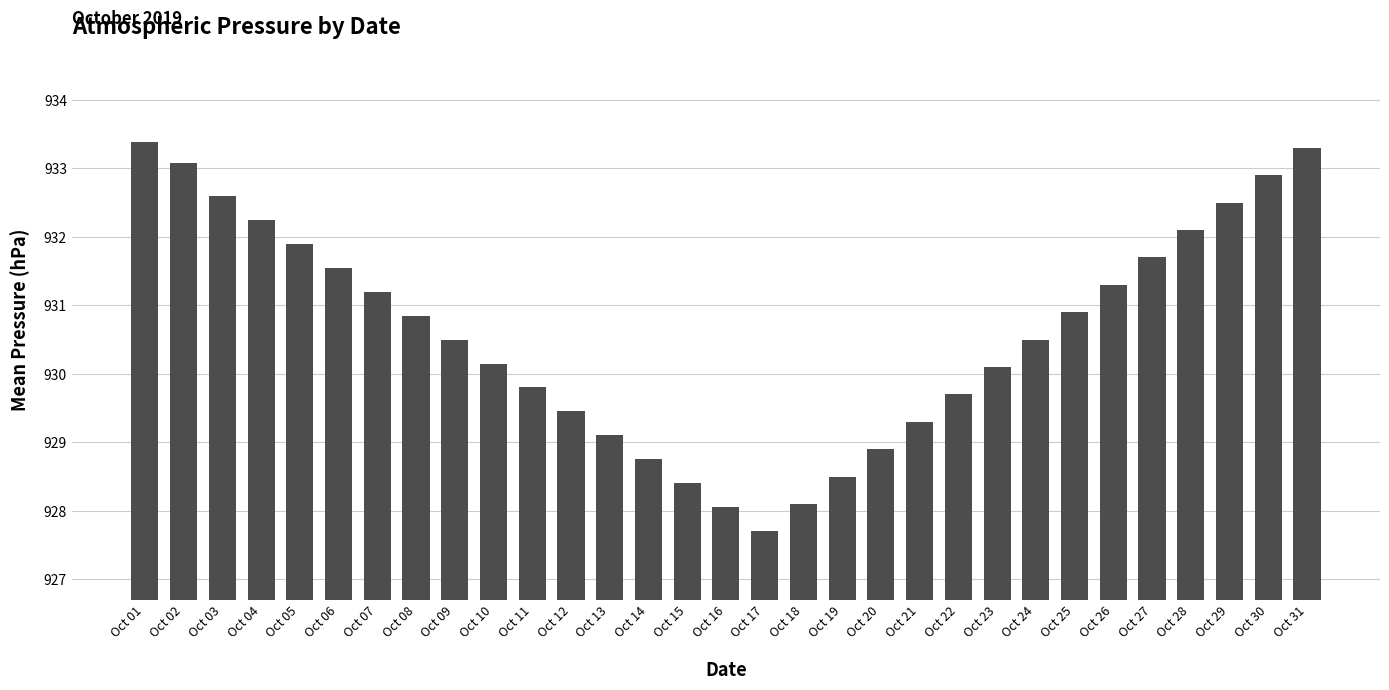

What is the sum of the values at Oct 02 and Oct 23?

1863.2